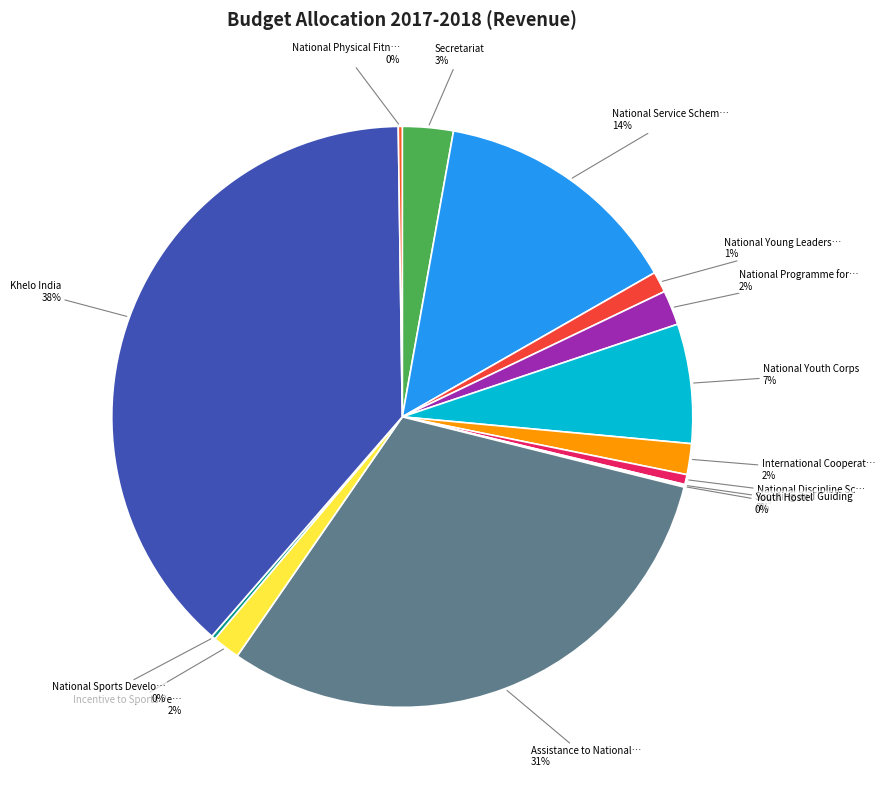

Does any single category account for the majority?

No